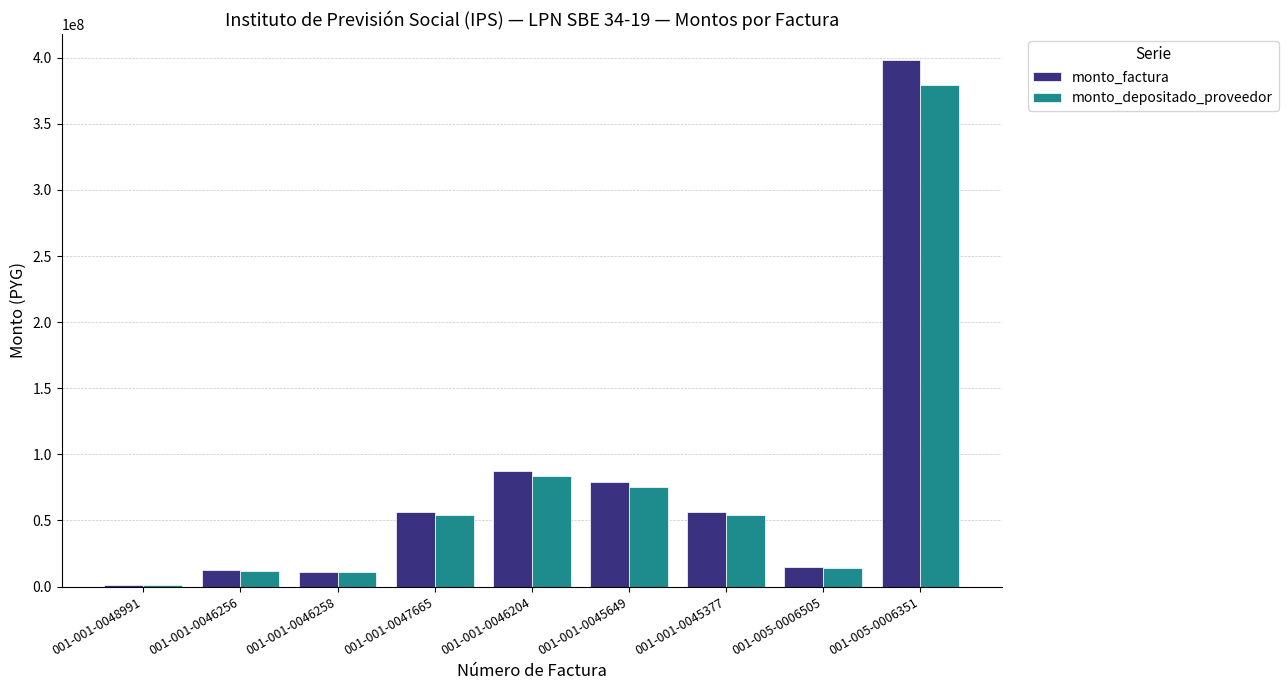

Where is monto_depositado_proveedor nearest to the value 190182265?

001-001-0046204